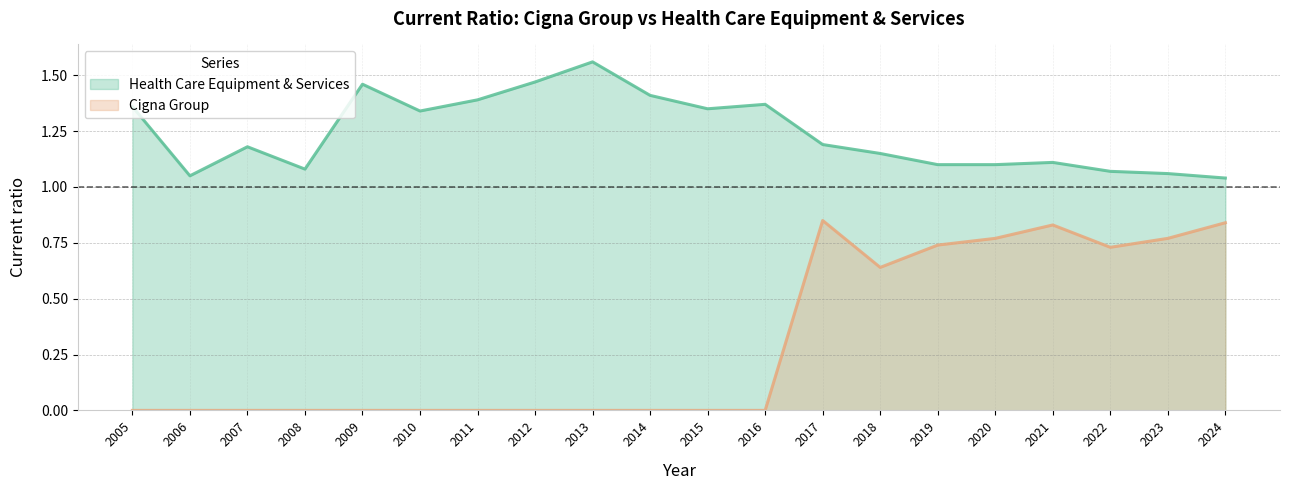

Reading right to left, list all the values displayed in this chart.

Health Care Equipment & Services: 2024=1.0	2023=1.1	2022=1.1	2021=1.1	2020=1.1	2019=1.1	2018=1.1	2017=1.2	2016=1.4	2015=1.4	2014=1.4	2013=1.6	2012=1.5	2011=1.4	2010=1.3	2009=1.5	2008=1.1	2007=1.2	2006=1.1	2005=1.4
Cigna Group: 2024=0.8	2023=0.8	2022=0.7	2021=0.8	2020=0.8	2019=0.7	2018=0.6	2017=0.8	2016=0.0	2015=0.0	2014=0.0	2013=0.0	2012=0.0	2011=0.0	2010=0.0	2009=0.0	2008=0.0	2007=0.0	2006=0.0	2005=0.0